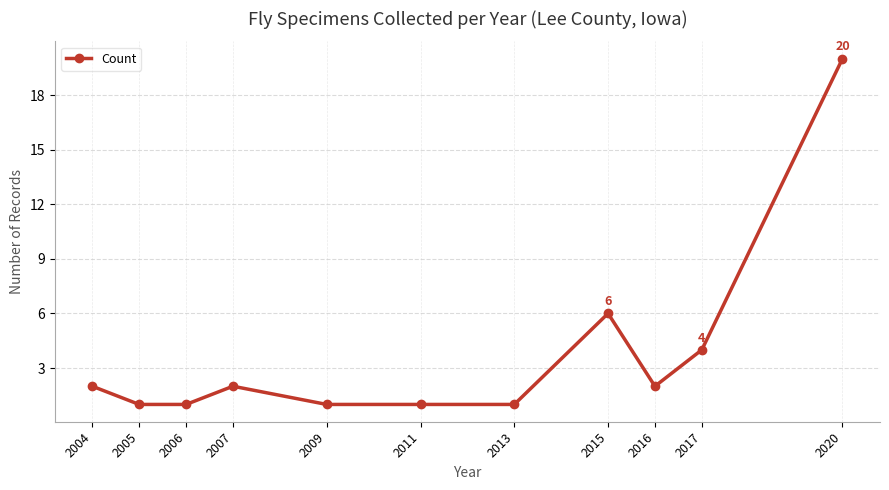

True or false: the data shows 2 at 2007.

True